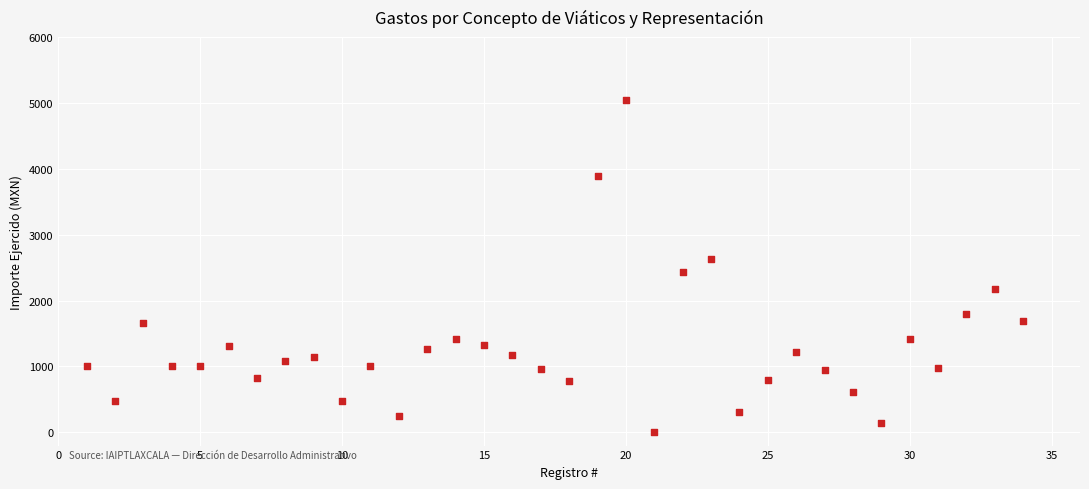

What is the range of X values (max minus min)?

33.0